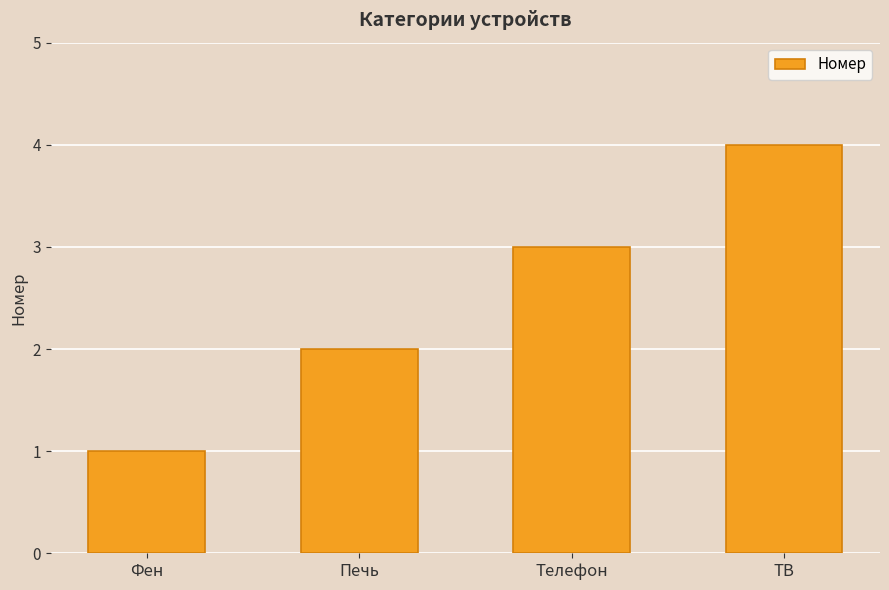

True or false: the data shows 3 at Печь.

False